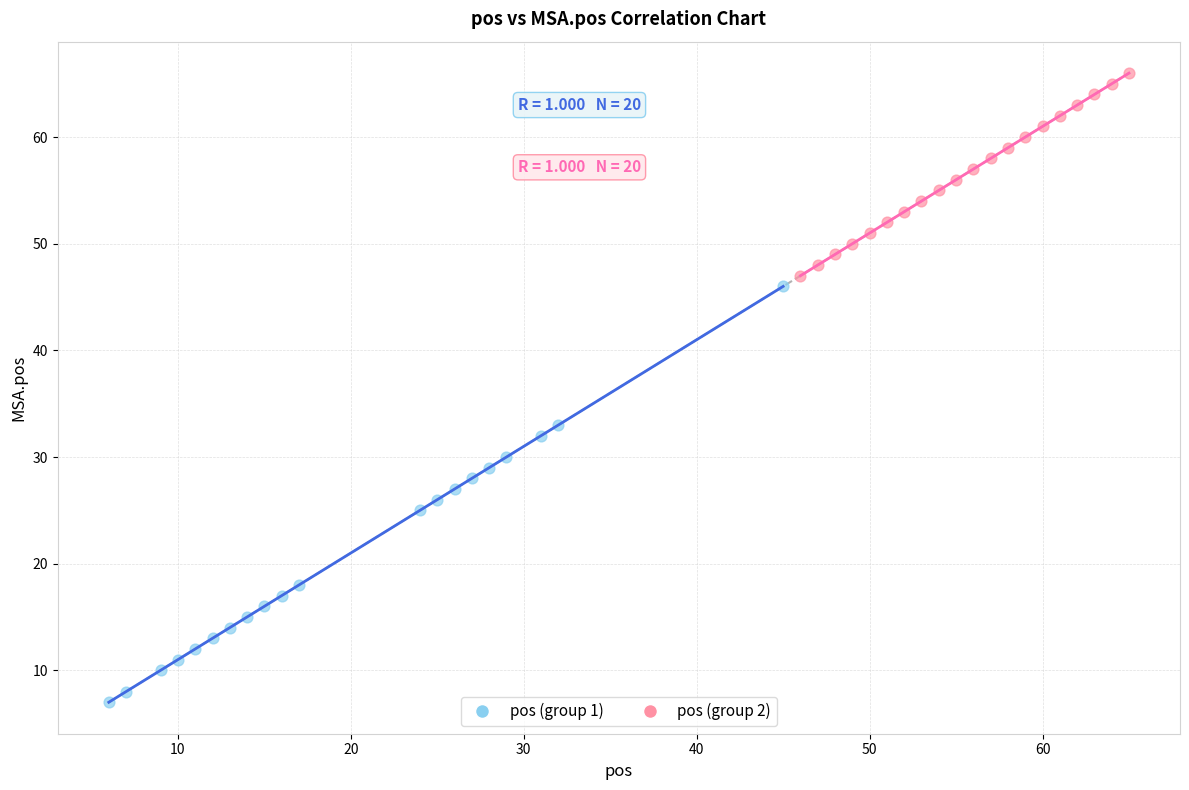

What are all the series names shown in the legend?

pos (group 1), pos (group 2)